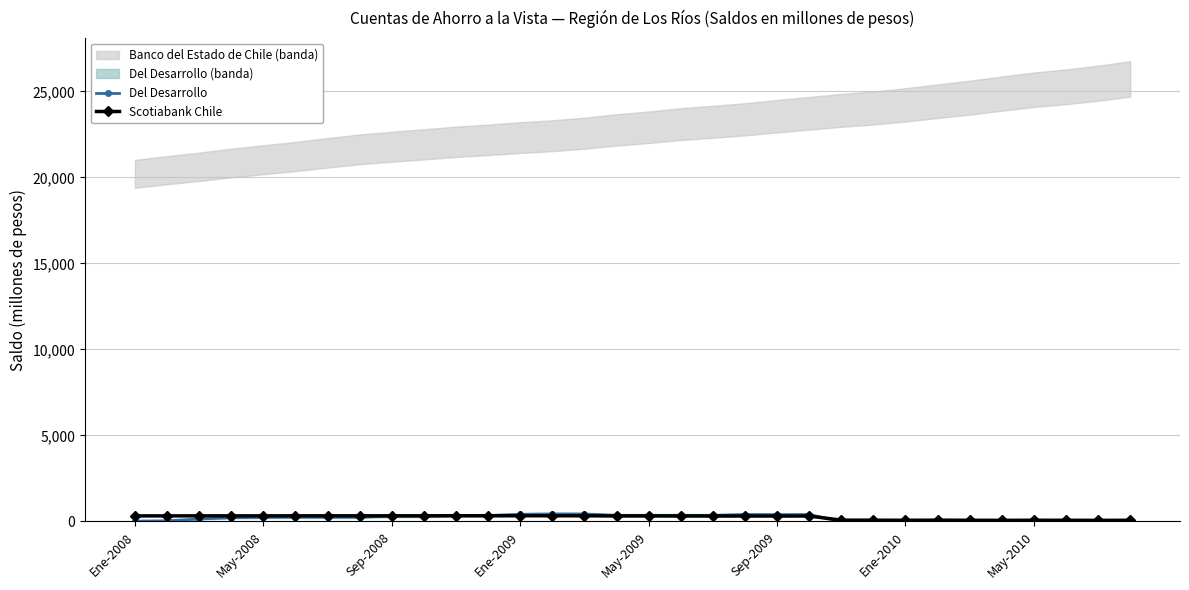

In Del Desarrollo, how many points are higher than both neighbors (excluding endpoints)?

6